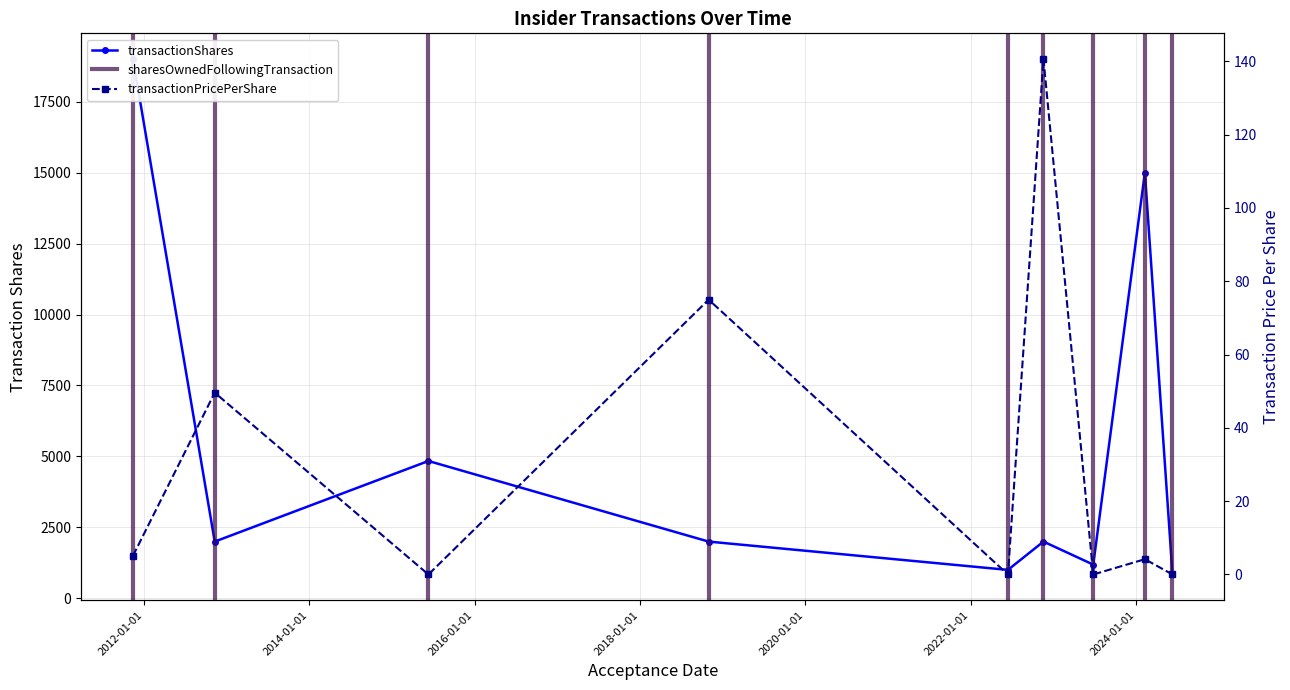

Reading left to right, what are all the values shown in this chart?

2011-11-14=19000	2012-11-09=2000	2015-06-11=4840	2018-10-31=2000	2022-06-14=1003	2022-11-18=2000	2023-06-26=1189	2024-02-09=15000	2024-06-10=841